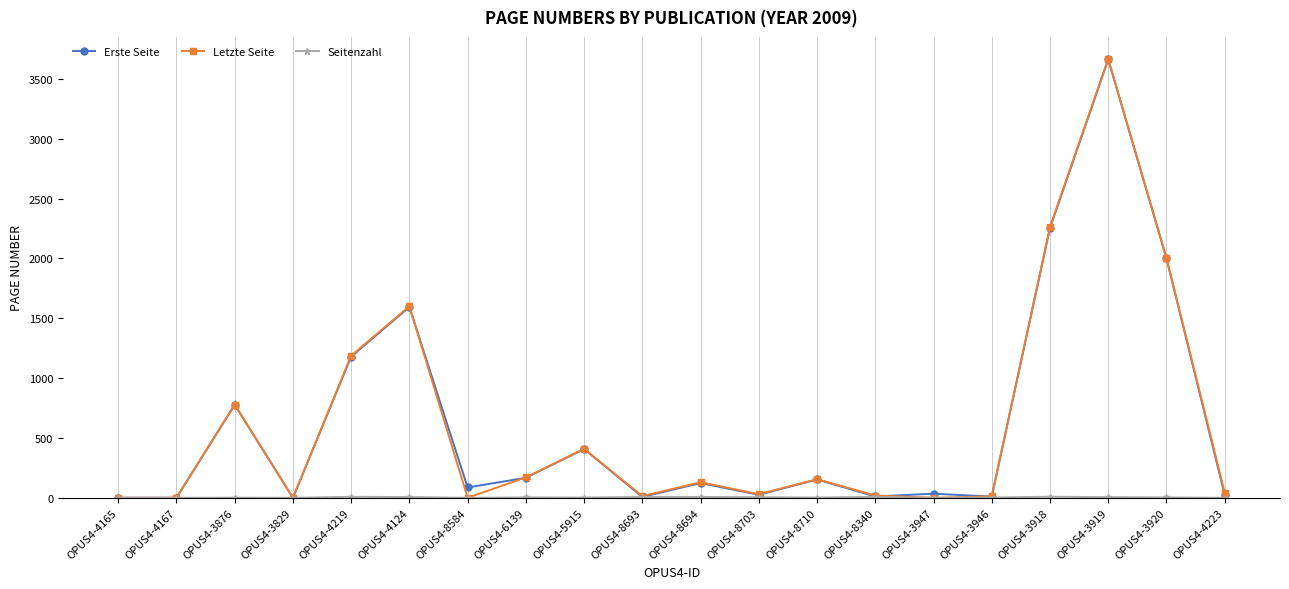

What position from the right is OPUS4-4124?

15